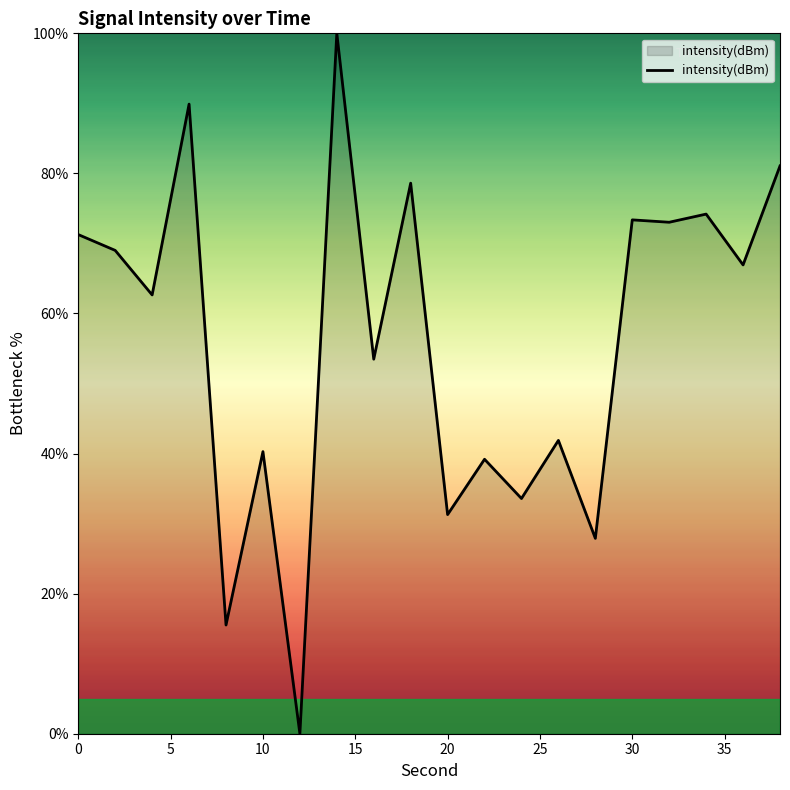

What is the greatest value displayed?

100.0